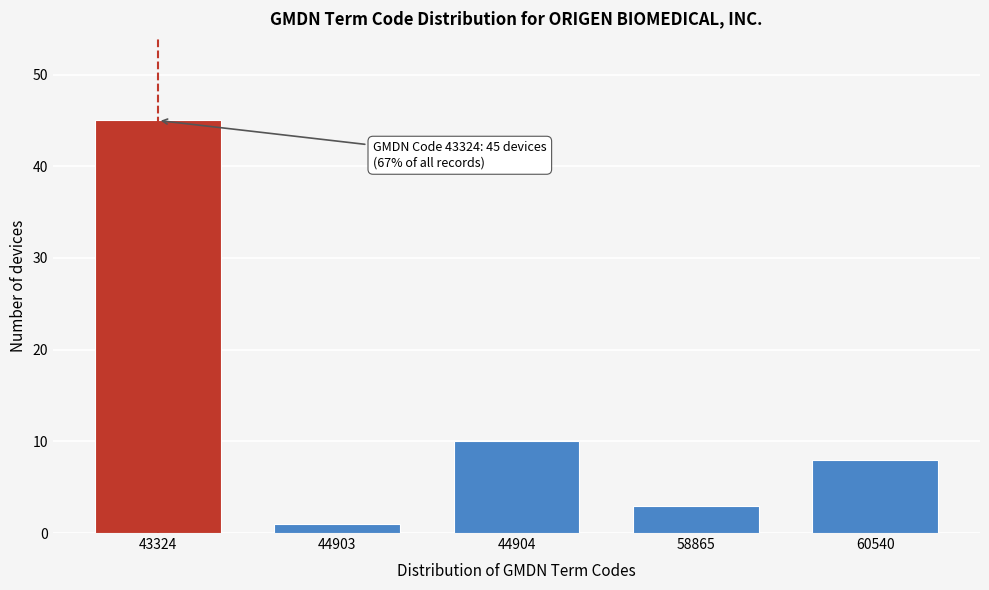

Reading left to right, list all the values displayed in this chart.

45	1	10	3	8